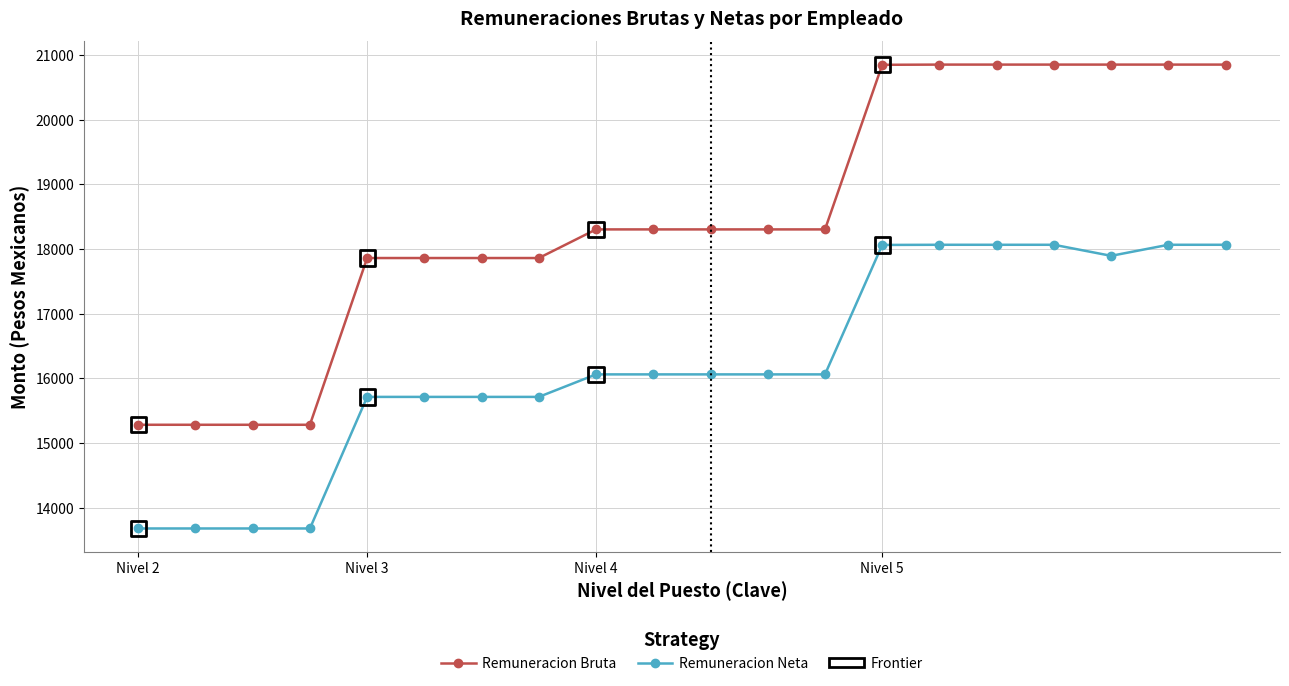

List the series in order of their overall mean, lowest first.

Remuneracion Neta, Remuneracion Bruta